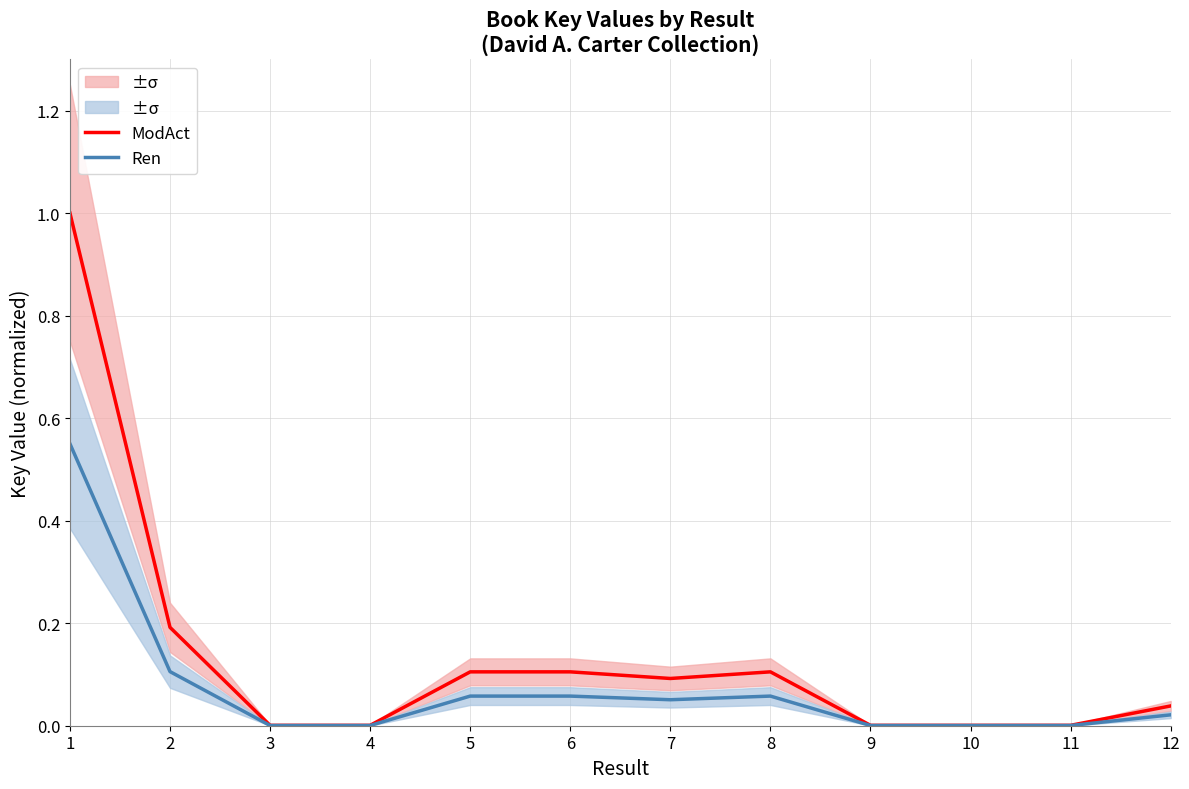

At which category does the chart reach its minimum across all series?

10